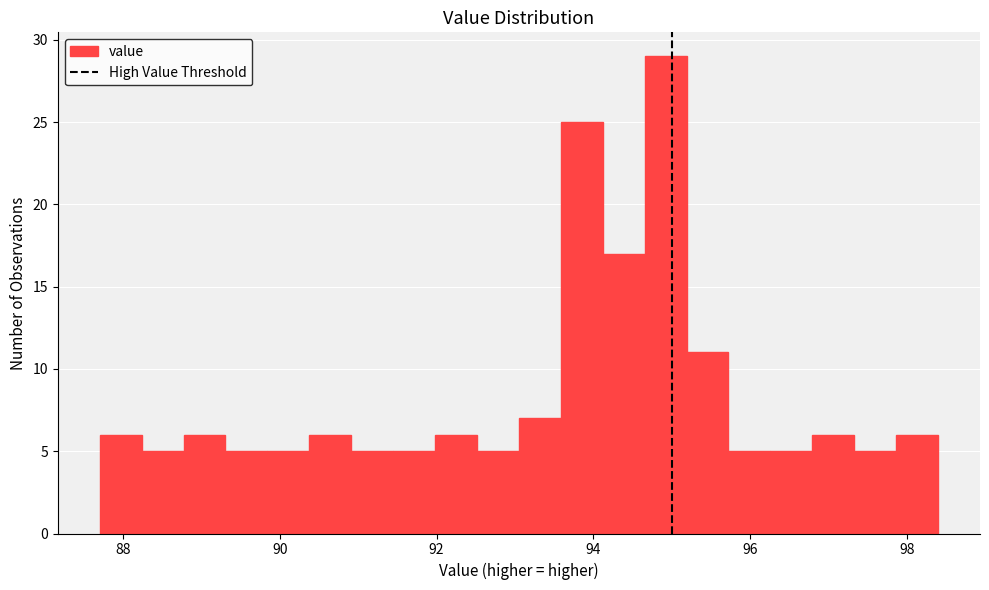

Around what value on the x-axis is the tallest bar? Give the approximate position of its centre, as read against the axis.

95.0